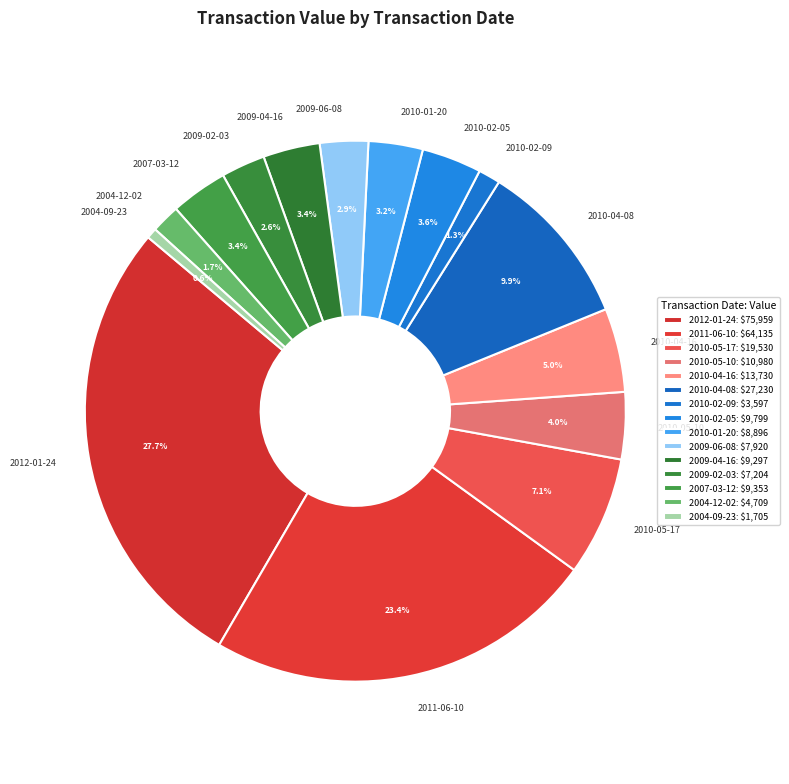

To the nearest percent, what percentage of the pie is 2007-03-12?

3%